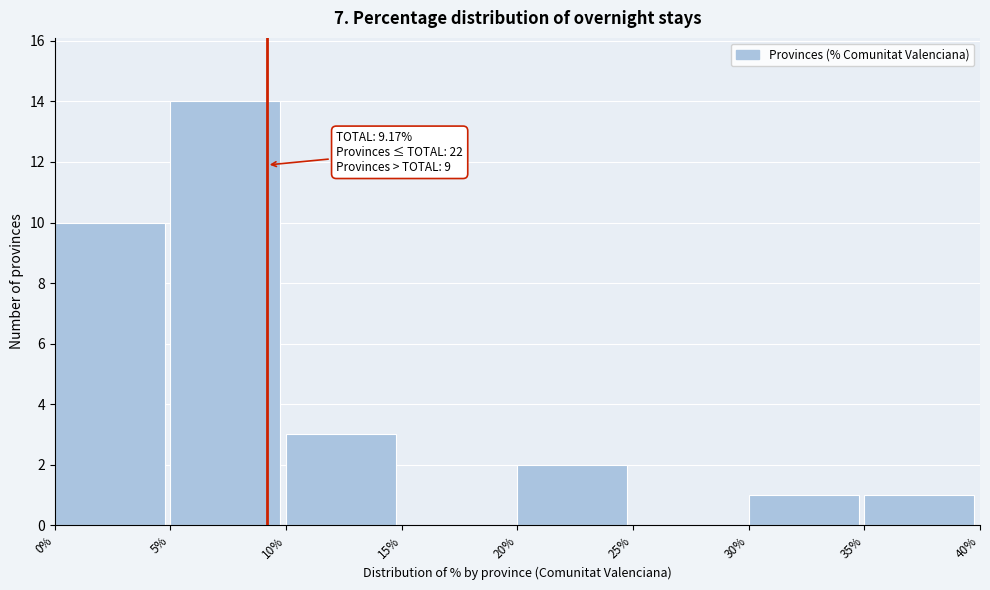

Over which range of the x-axis is the bar tallest?

5% to 10%